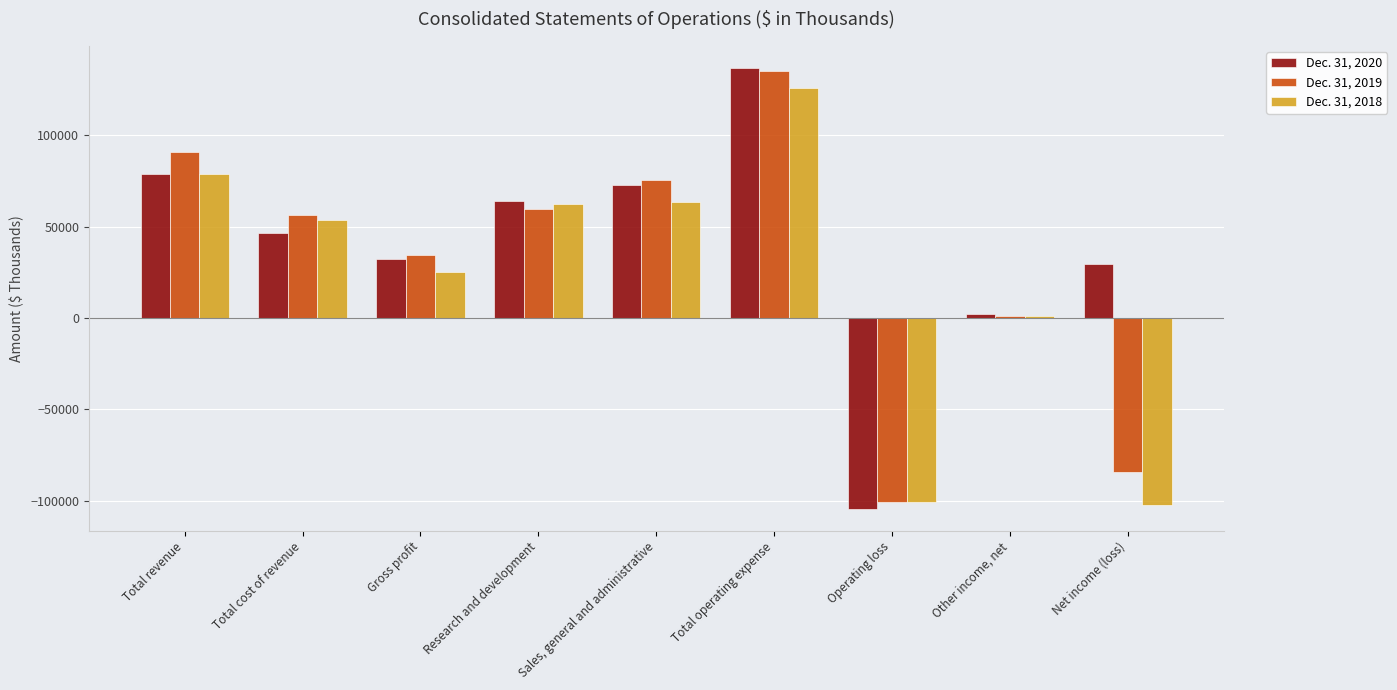

At Operating loss, list the series in order from largest to smallest.

Dec. 31, 2019, Dec. 31, 2018, Dec. 31, 2020